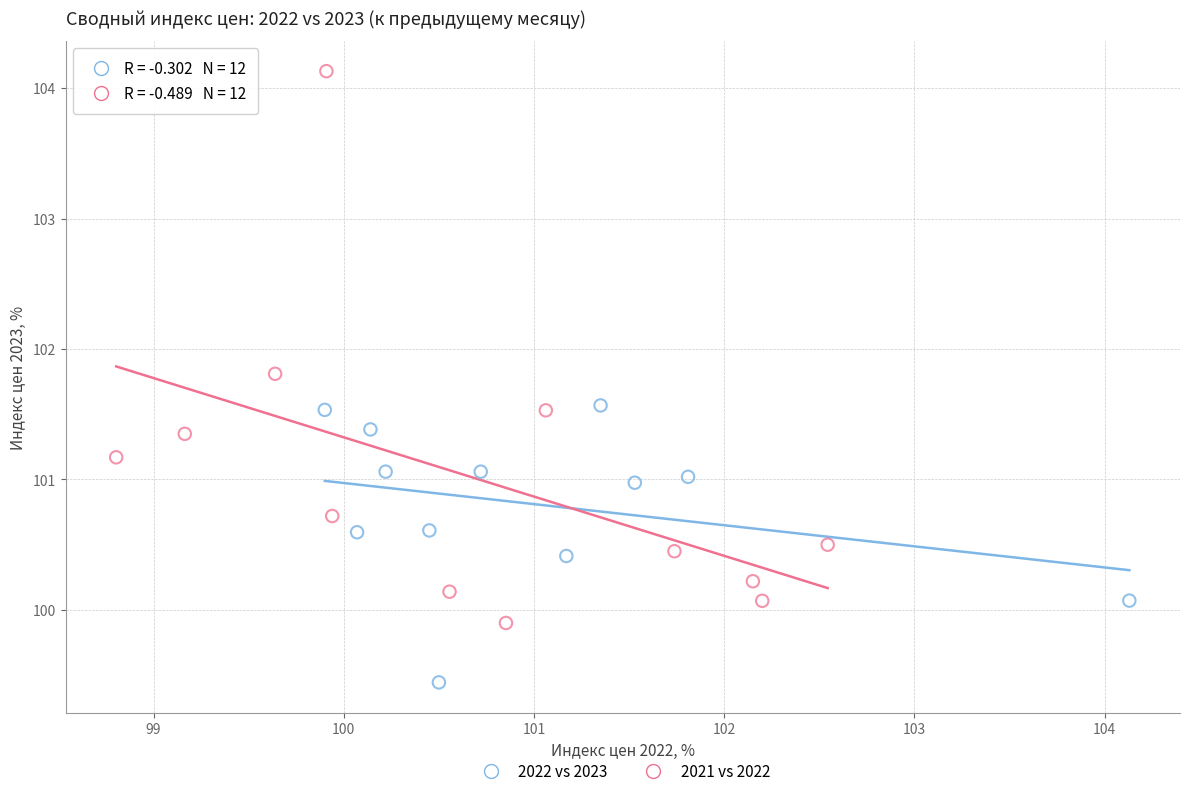

What are all the series names shown in the legend?

2022 vs 2023, 2021 vs 2022